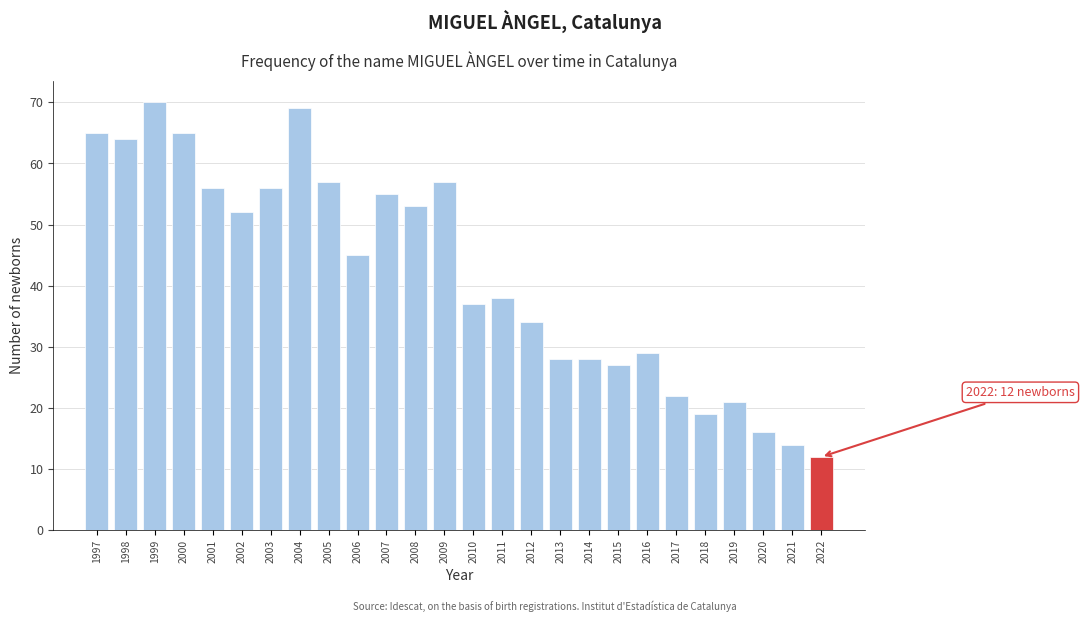

Reading right to left, transcribe all the data shown in this chart.

2022=12	2021=14	2020=16	2019=21	2018=19	2017=22	2016=29	2015=27	2014=28	2013=28	2012=34	2011=38	2010=37	2009=57	2008=53	2007=55	2006=45	2005=57	2004=69	2003=56	2002=52	2001=56	2000=65	1999=70	1998=64	1997=65